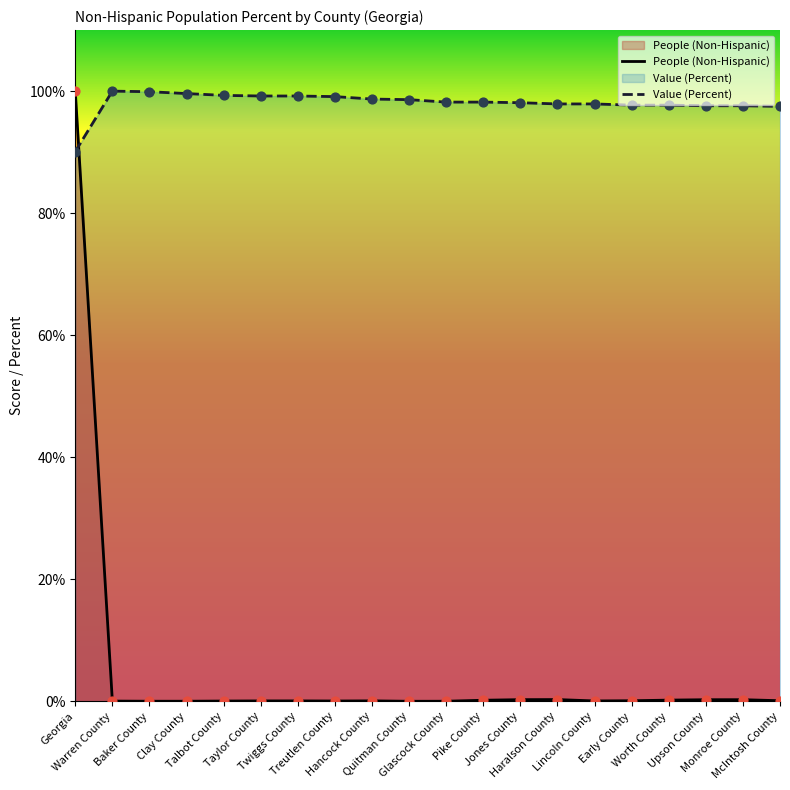

What is the total value across all series at Warren County?

100.1